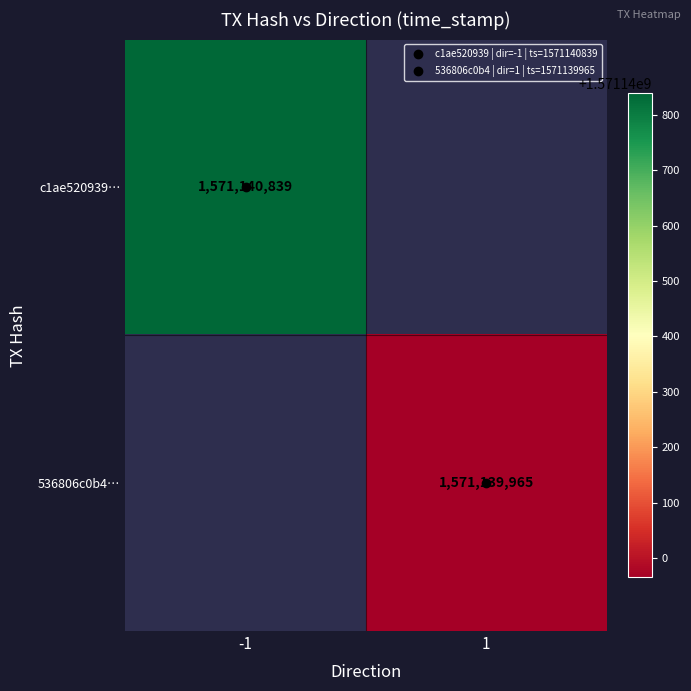

Is it true that 536806c0b4cb94c2b7f9f4739d558c319451ded equals 0 at direction?

False